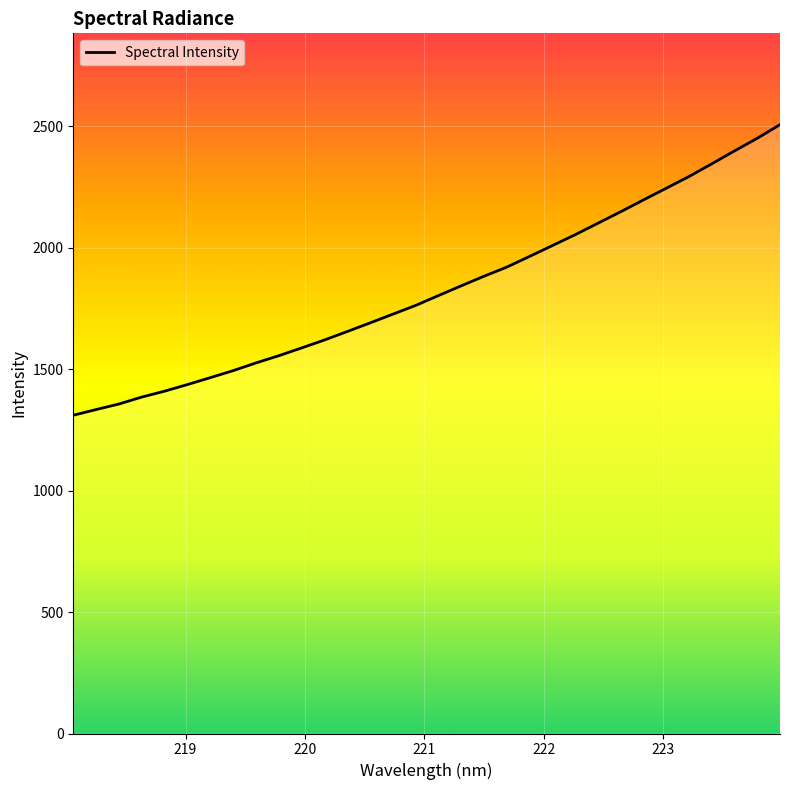

What is the difference between the maximum and minimum values?

1196.3